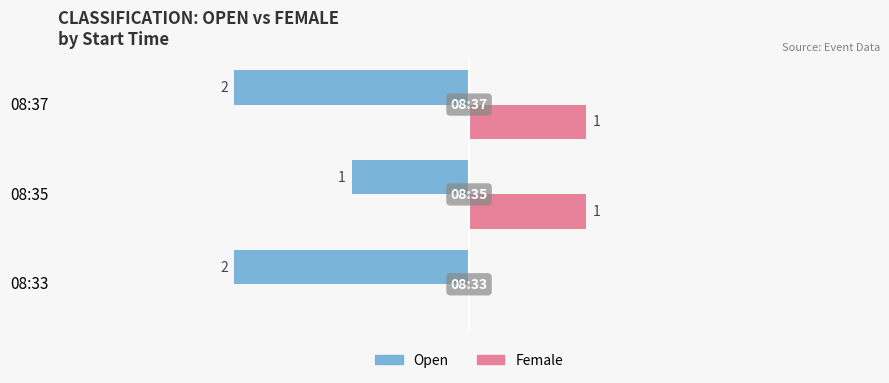

Which series changed the most between 08:35 and 08:37?

Open